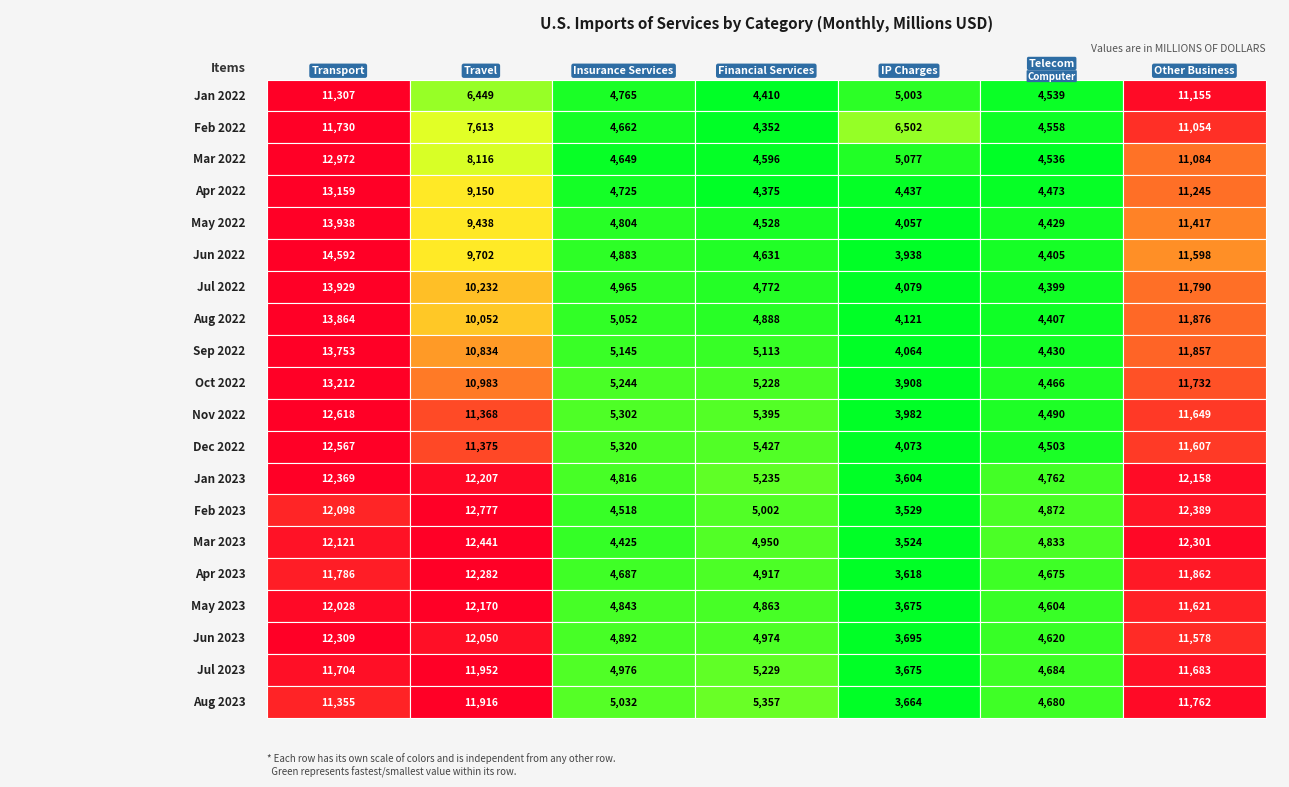

The value of Jul 2022 at 1 is 16368. True or false?

False